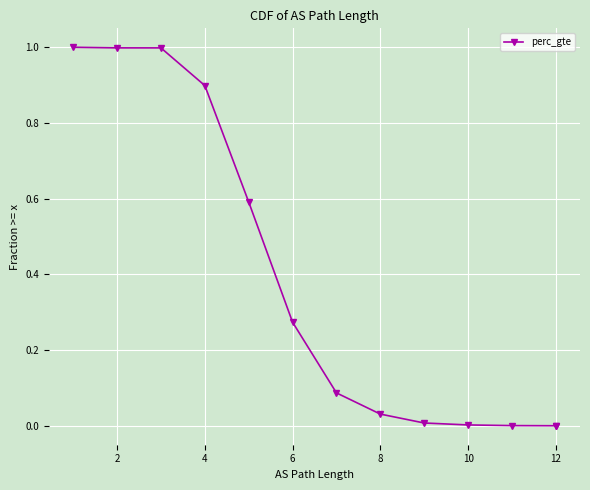

What is the label of the 3rd point from the right?

10